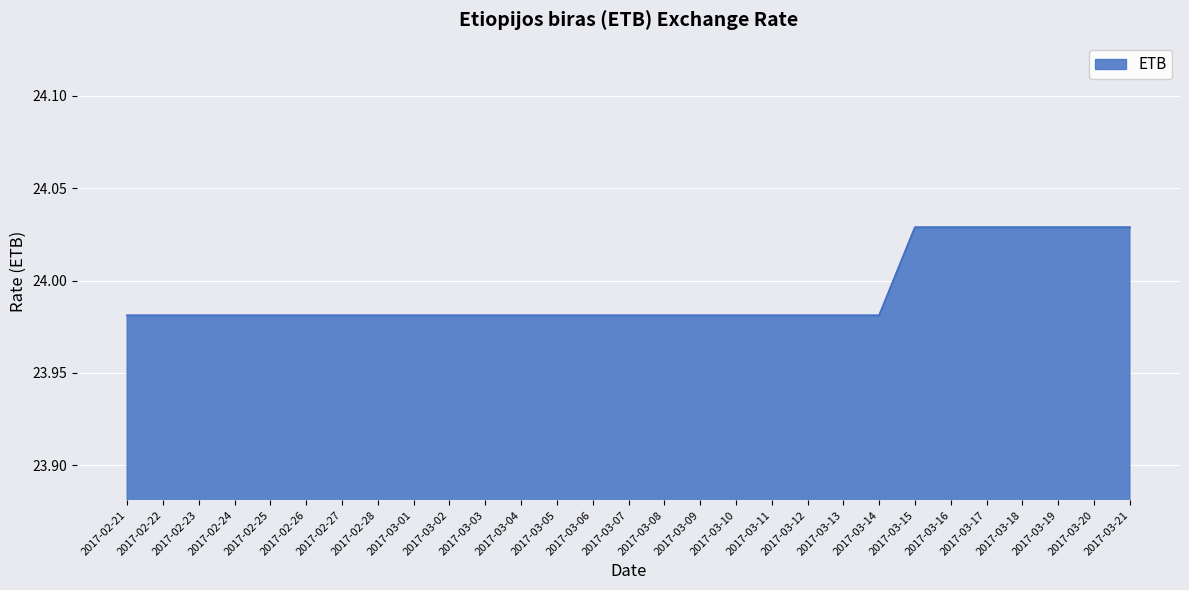

Is it true that the value at 2017-03-20 is 4.9?

False